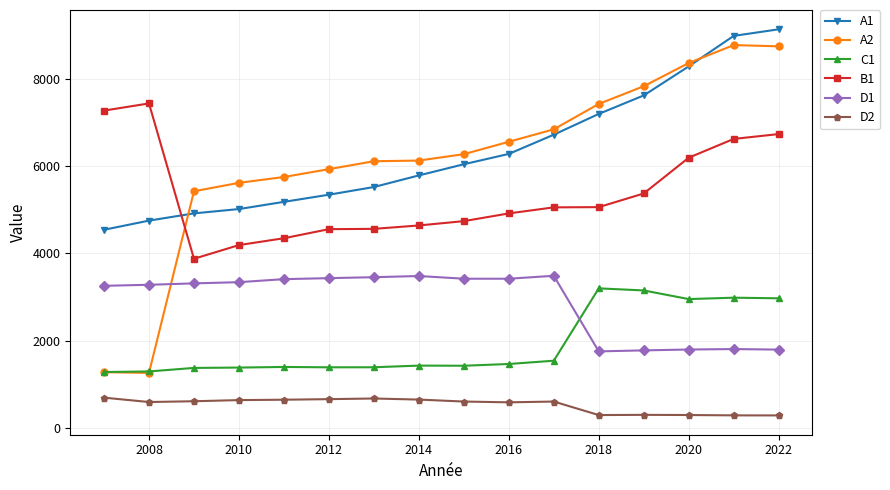

What is the smallest value displayed?

283